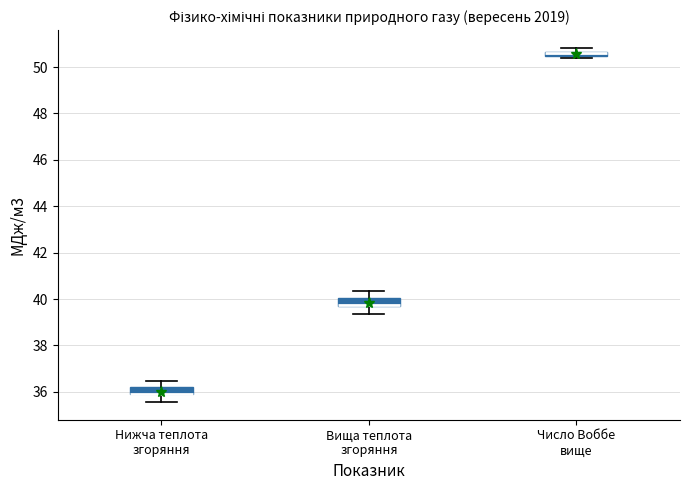

Where does the upper whisker of the box for Вища теплота згоряння end on the y-axis? The values are not printed on the chart, so give them approximately, as read against the axis.

40.4